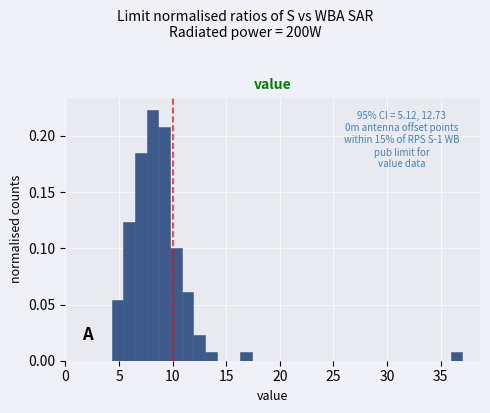

Around what value on the x-axis is the tallest bar? Give the approximate position of its centre, as read against the axis.

8.0